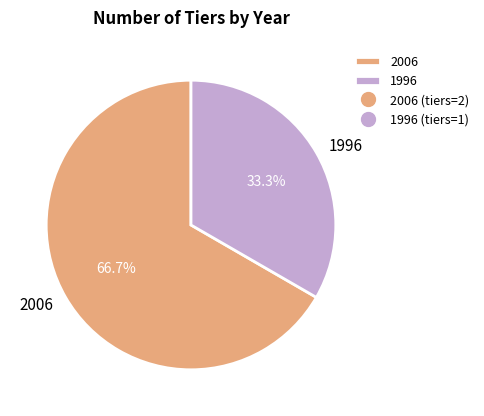

To the nearest percent, what is the combined percentage of 2006 and 1996?

100%